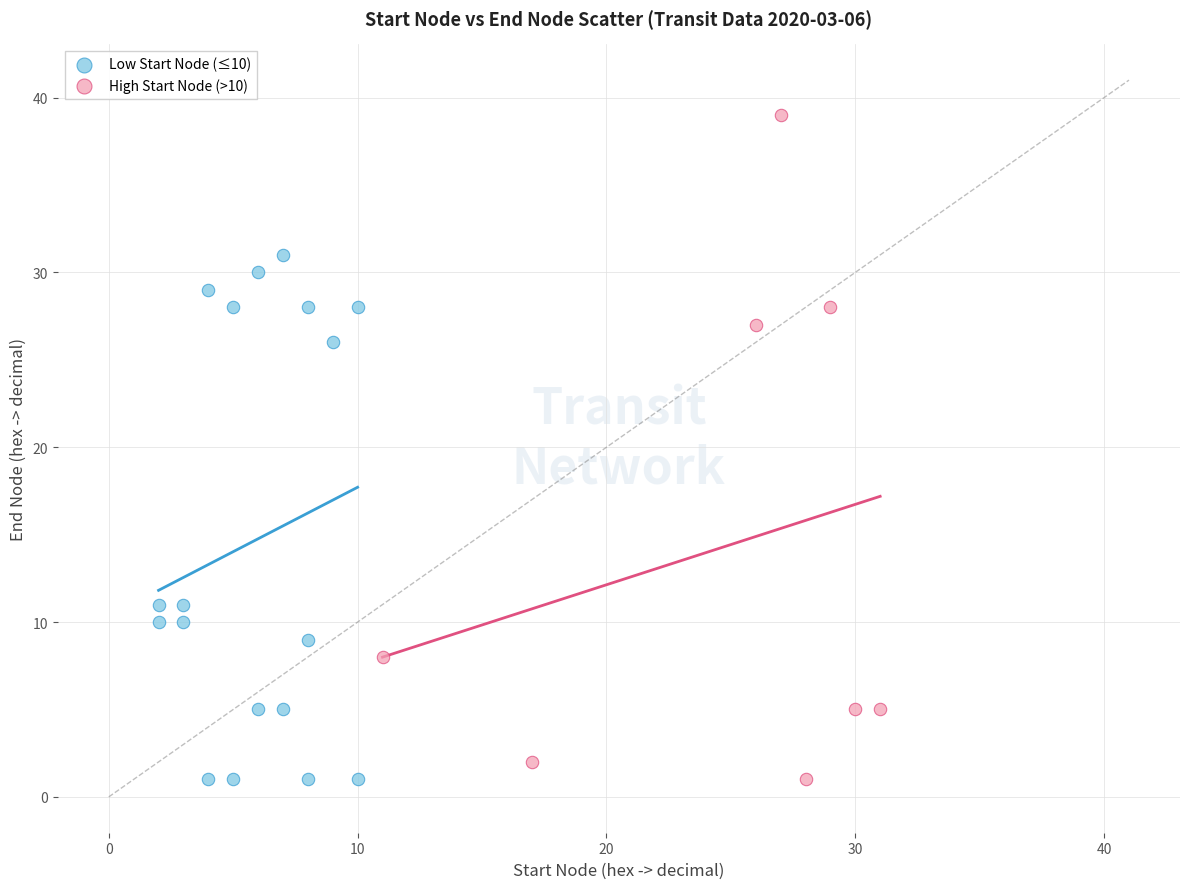

What are all the series names shown in the legend?

Low Start Node (≤10), High Start Node (>10)